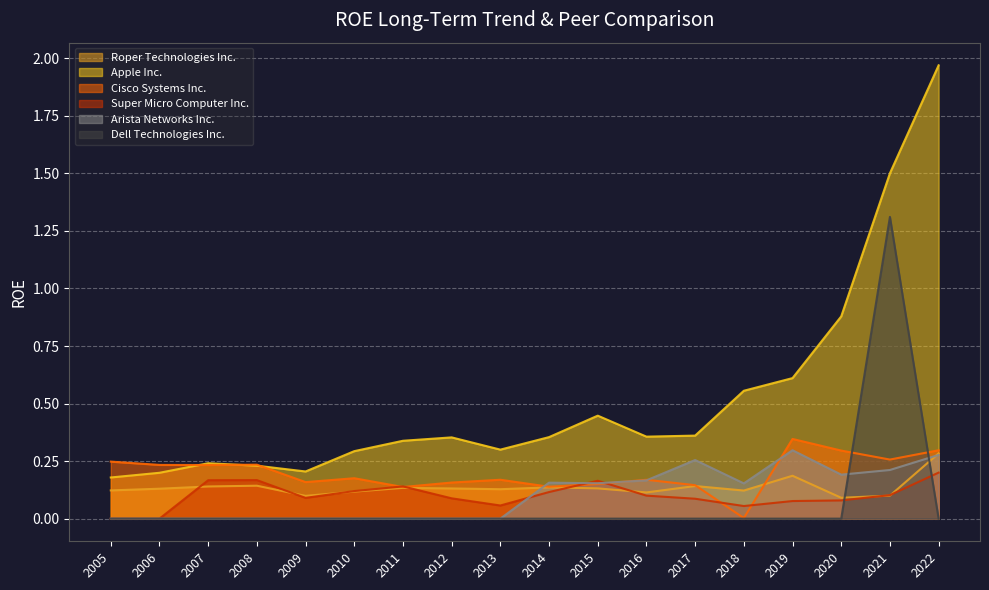

How many lines are shown in the chart?

6